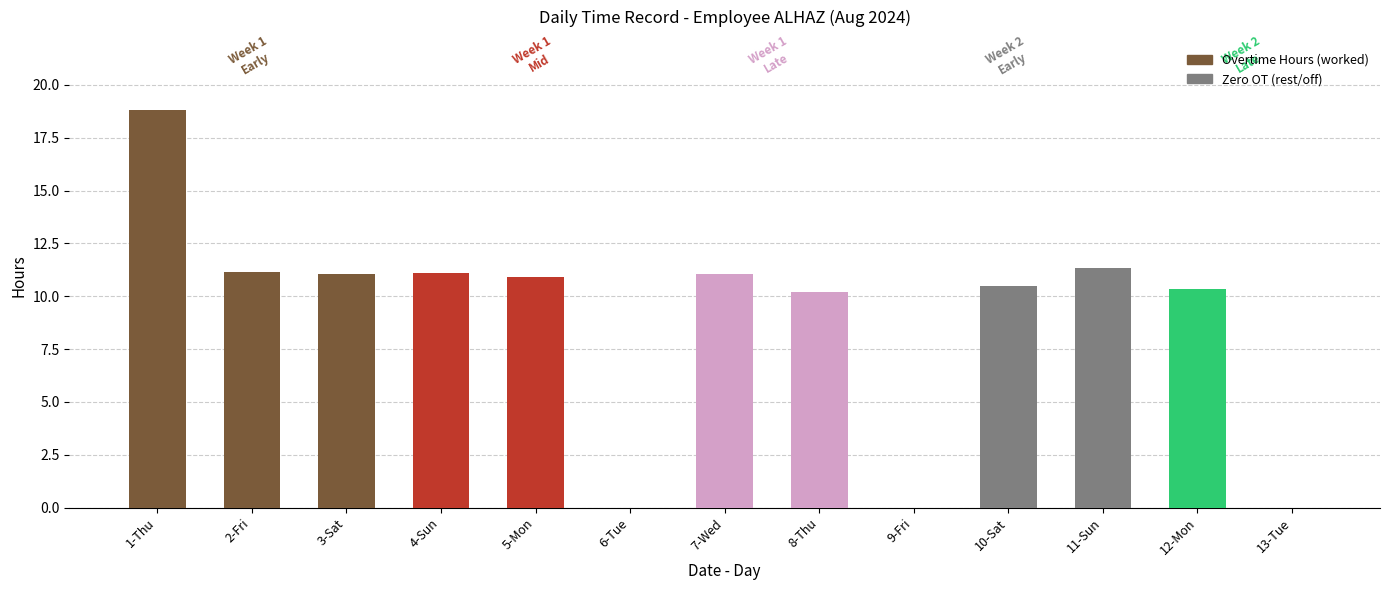

What is the value of the Overtime Hours bar at the 3rd from the left?

11.1